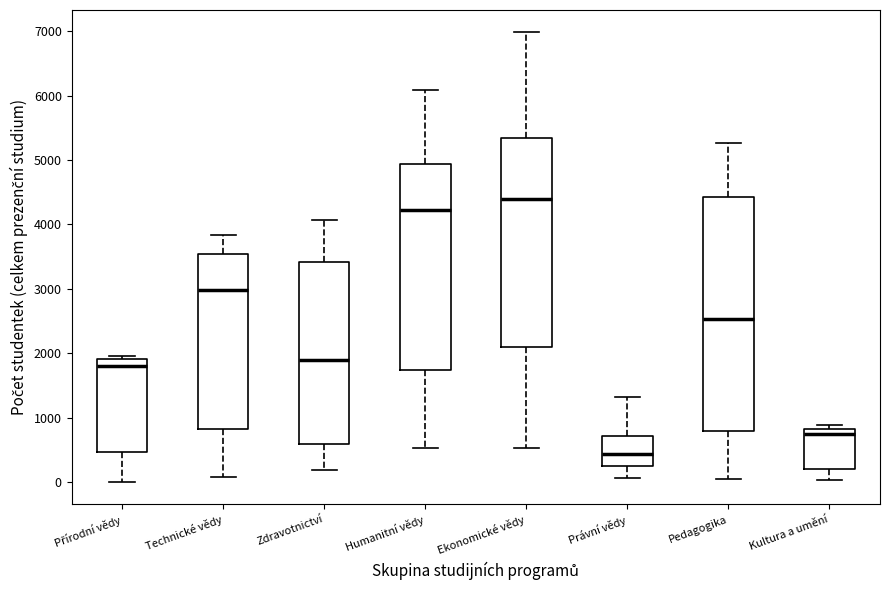

Comparing the boxes themselves (not the whiskers), which one is the tallest?

Pedagogika